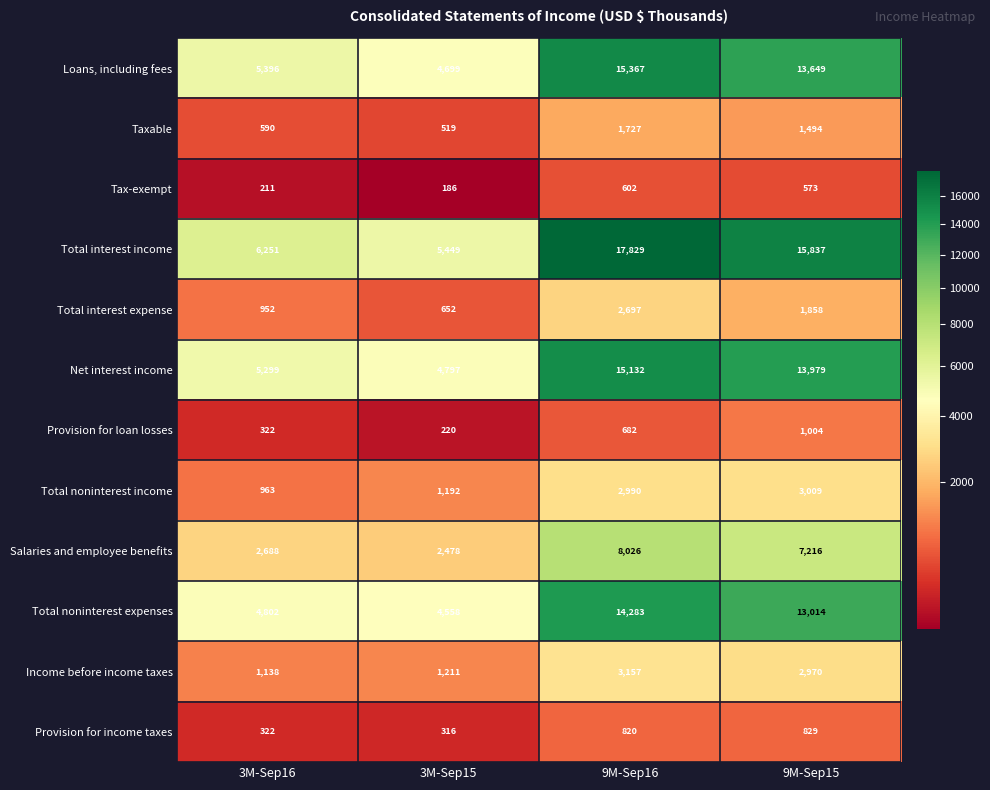

How many series are shown in this chart?

12